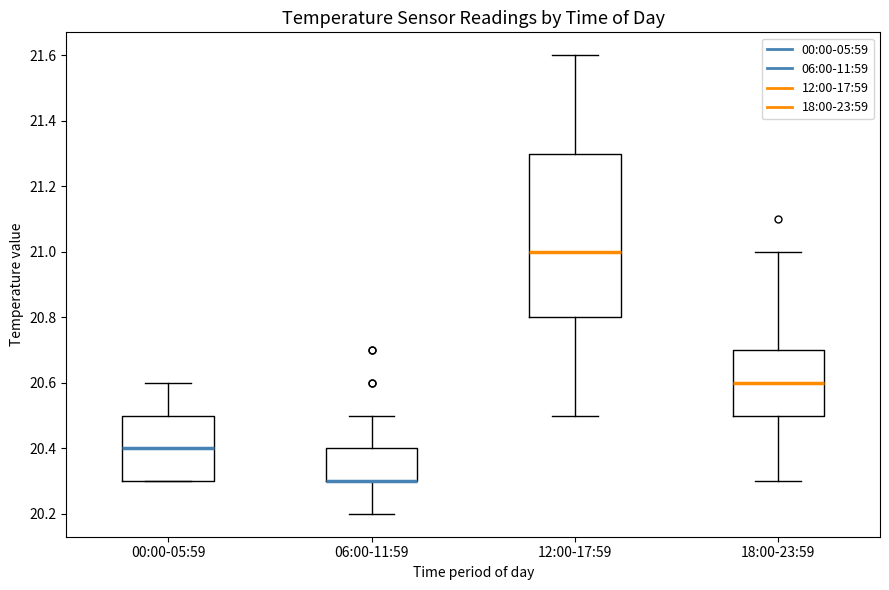

Reading left to right, read every box against the y-axis: the position of its median line, the range the box covers, and the ends of its whiskers. The values are not printed on the chart, so give them approximately, as read against the axis.

00:00-05:59: median 20.4, box 20.3 to 20.5, whiskers 20.3 to 20.6
06:00-11:59: median 20.3 (drawn on the box's lower edge), box 20.3 to 20.4, whiskers 20.2 to 20.5
12:00-17:59: median 21.0, box 20.8 to 21.3, whiskers 20.5 to 21.6
18:00-23:59: median 20.6, box 20.5 to 20.7, whiskers 20.3 to 21.0